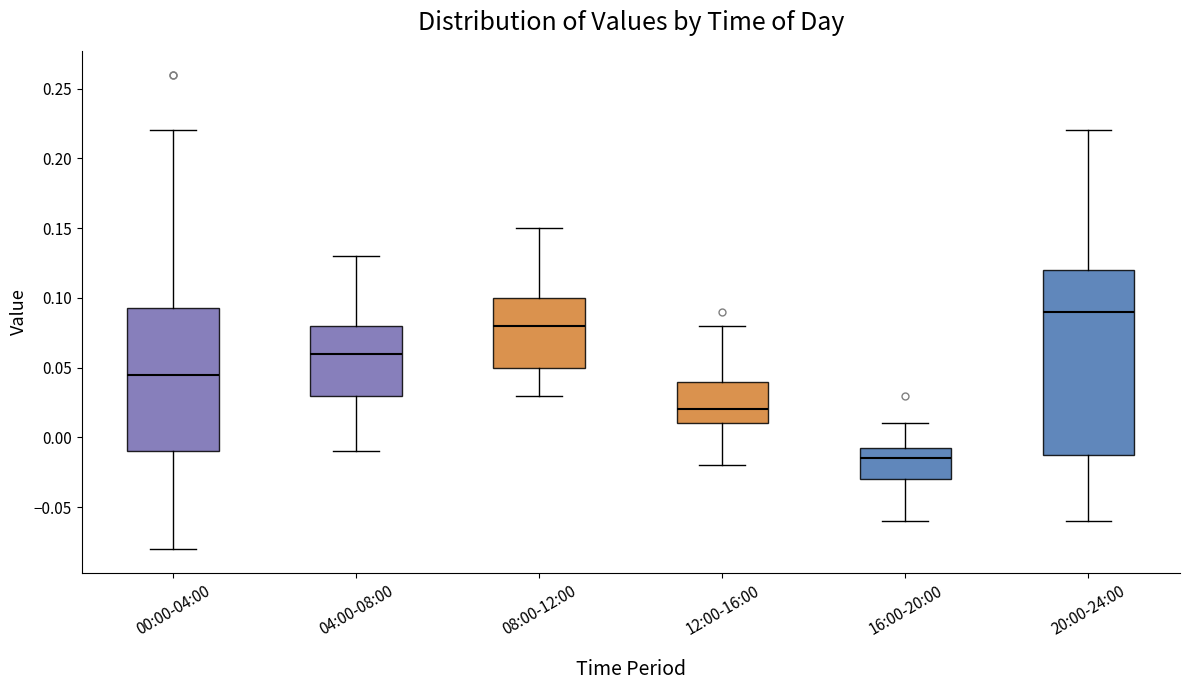

Reading left to right, read every box against the y-axis: the position of its median line, the range the box covers, and the ends of its whiskers. The values are not printed on the chart, so give them approximately, as read against the axis.

00:00-04:00: median 0.045, box -0.010 to 0.095, whiskers -0.080 to 0.220
04:00-08:00: median 0.060, box 0.030 to 0.080, whiskers -0.010 to 0.130
08:00-12:00: median 0.080, box 0.050 to 0.100, whiskers 0.030 to 0.150
12:00-16:00: median 0.020, box 0.010 to 0.040, whiskers -0.020 to 0.080
16:00-20:00: median -0.015, box -0.030 to -0.005, whiskers -0.060 to 0.010
20:00-24:00: median 0.090, box -0.010 to 0.120, whiskers -0.060 to 0.220